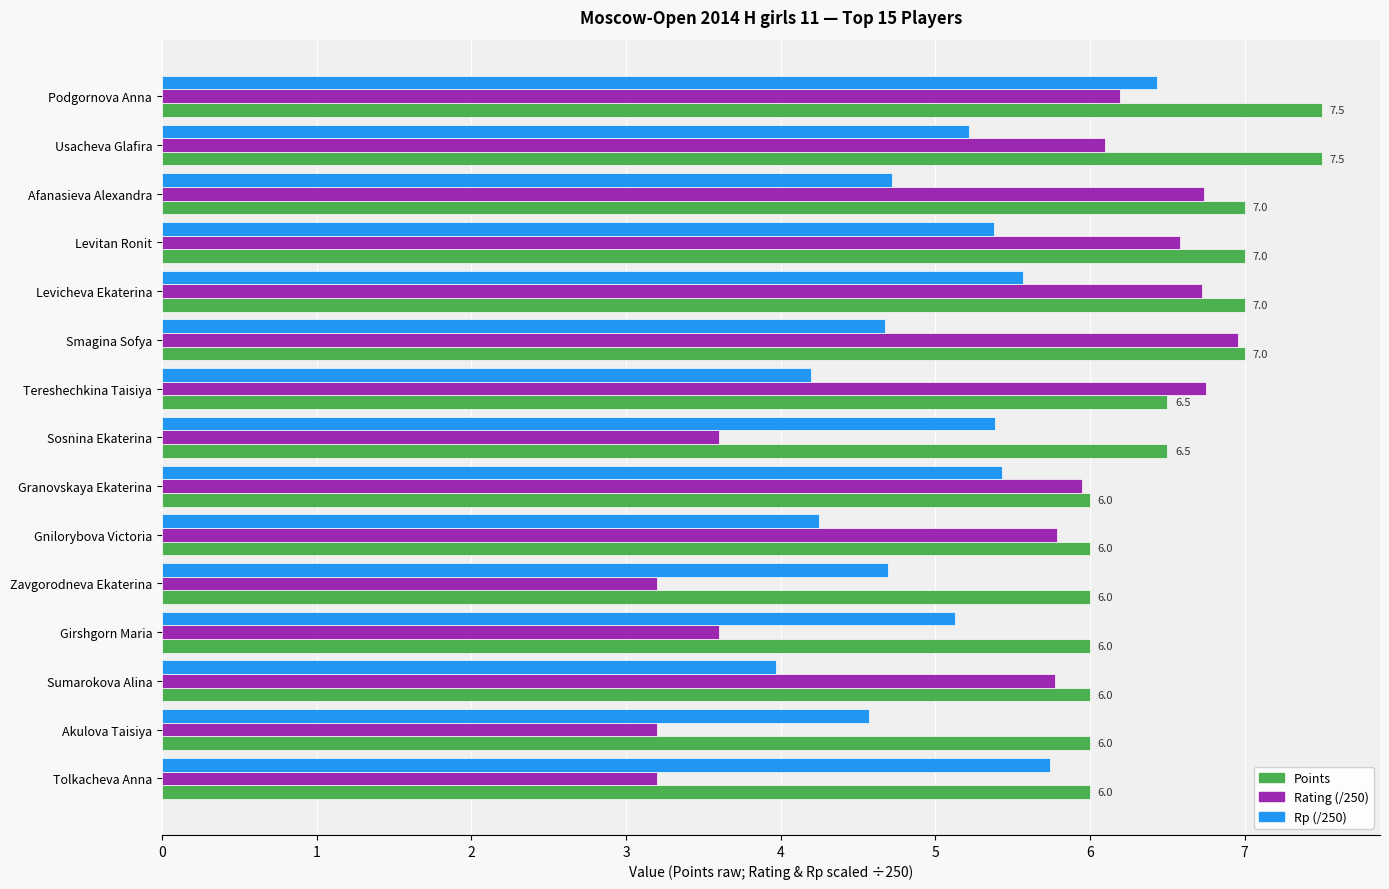

At Levitan Ronit, list the series in order from largest to smallest.

Points, Rating (/250), Rp (/250)